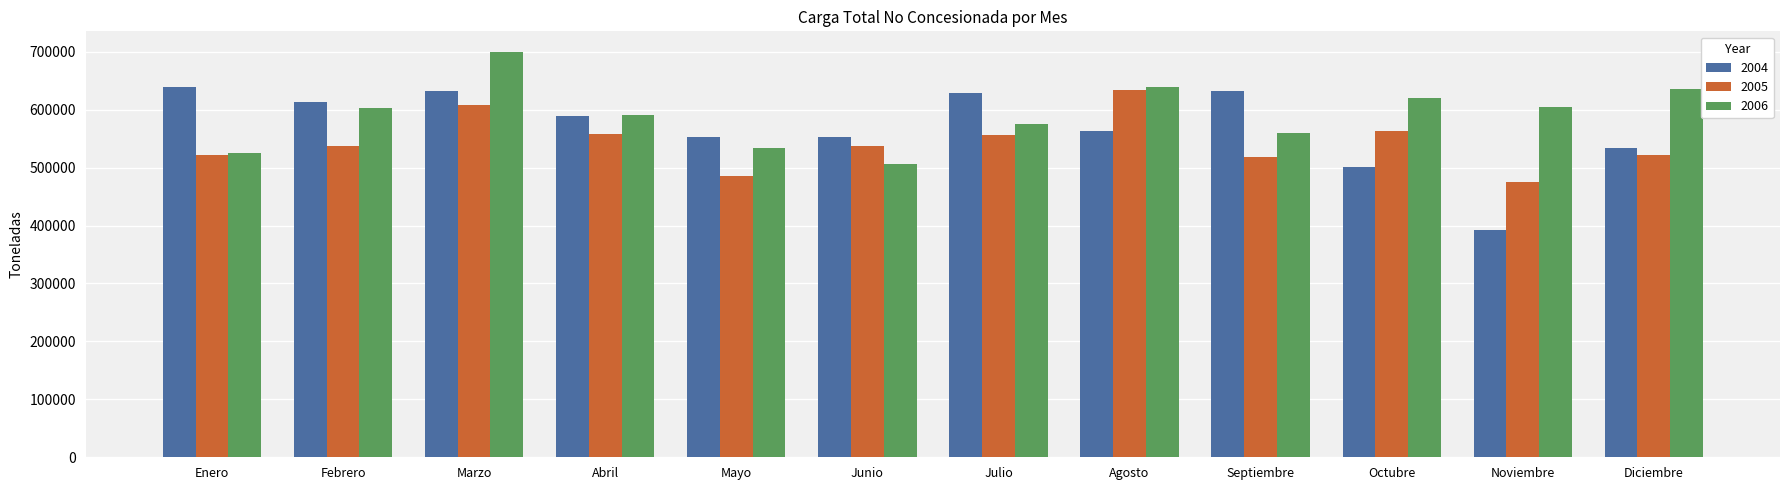

Read the 2004 value at Octubre.

501157.0